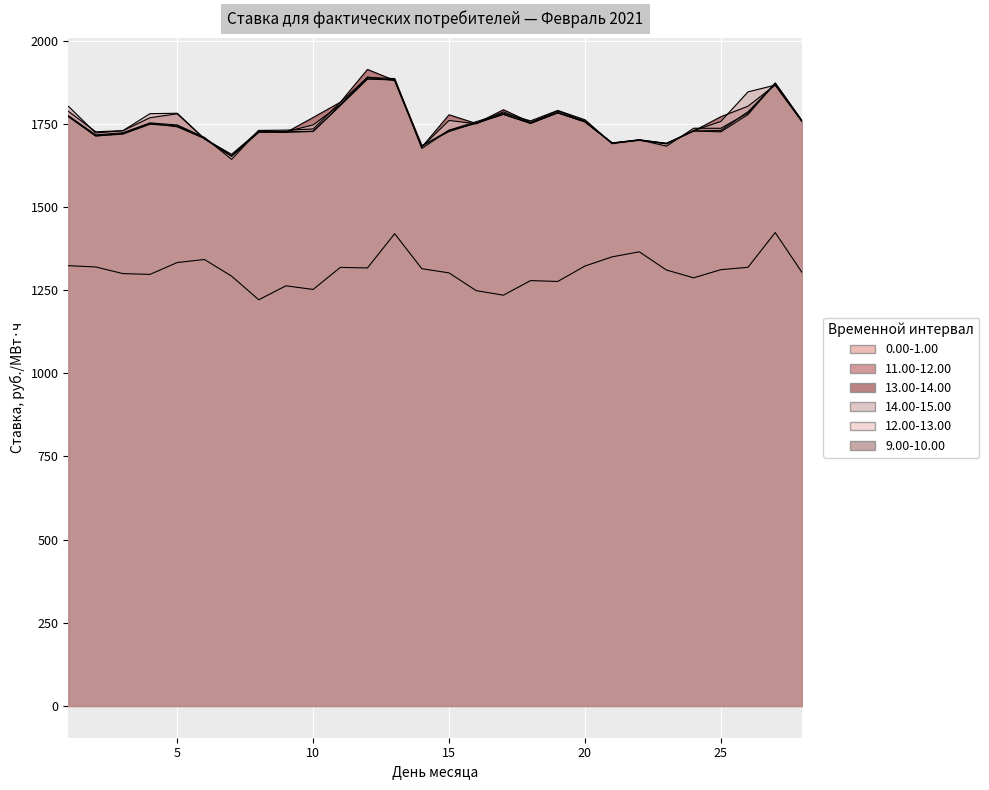

Which category has the highest value in the 0.00-1.00 series?

27